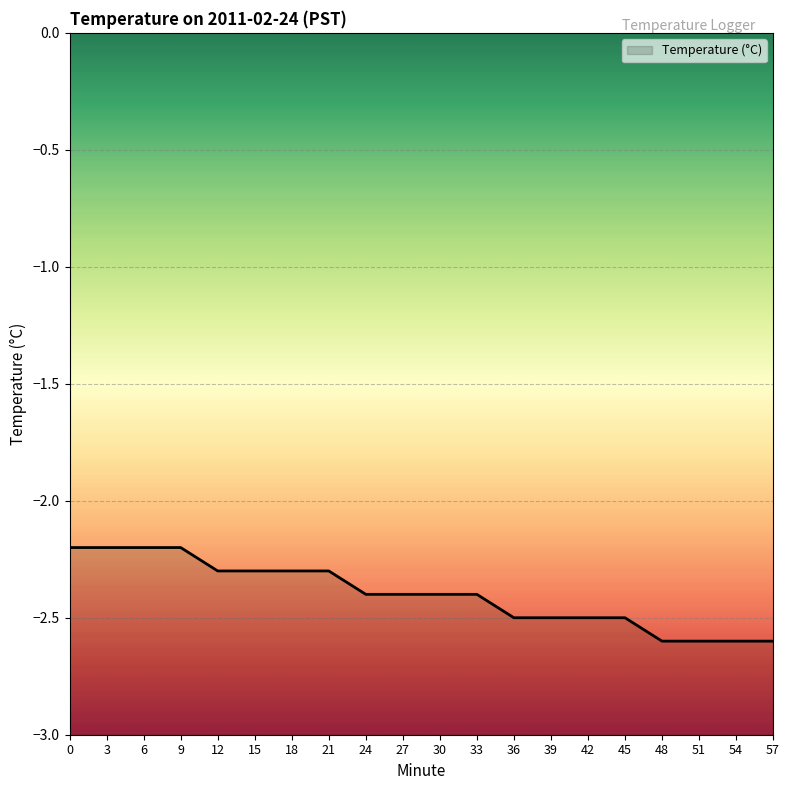

What is the approximate value at 27?

-2.4